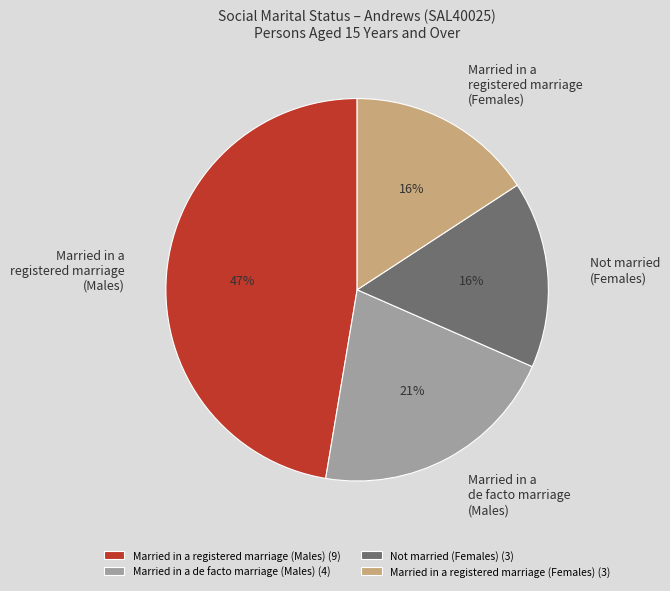

Does any single category account for the majority?

No